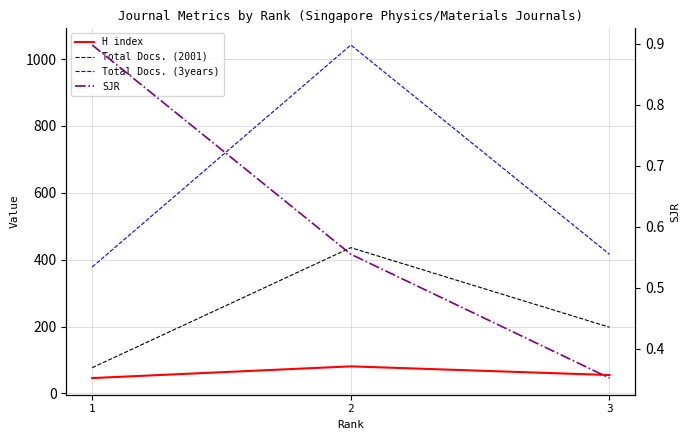

Which has a higher value, 3 or 2?

2